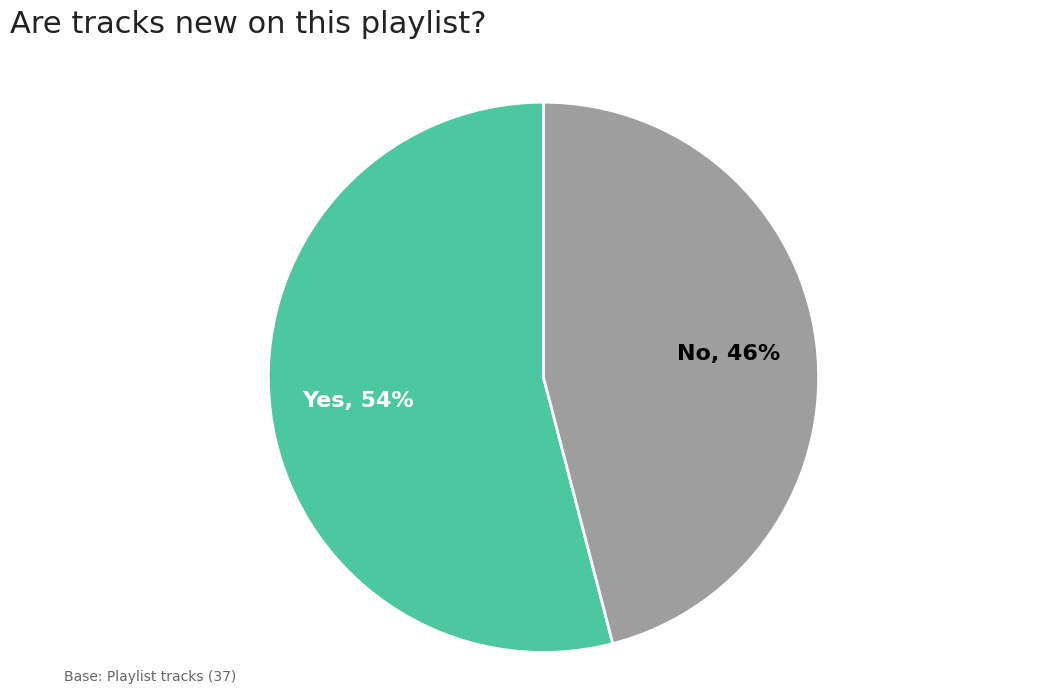

What is the smallest slice in the pie chart?

No